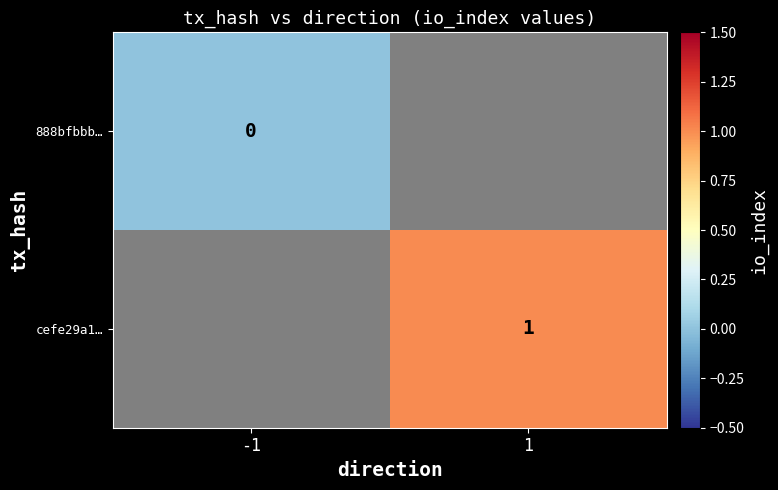

Which category has the lowest value across all series?

-1